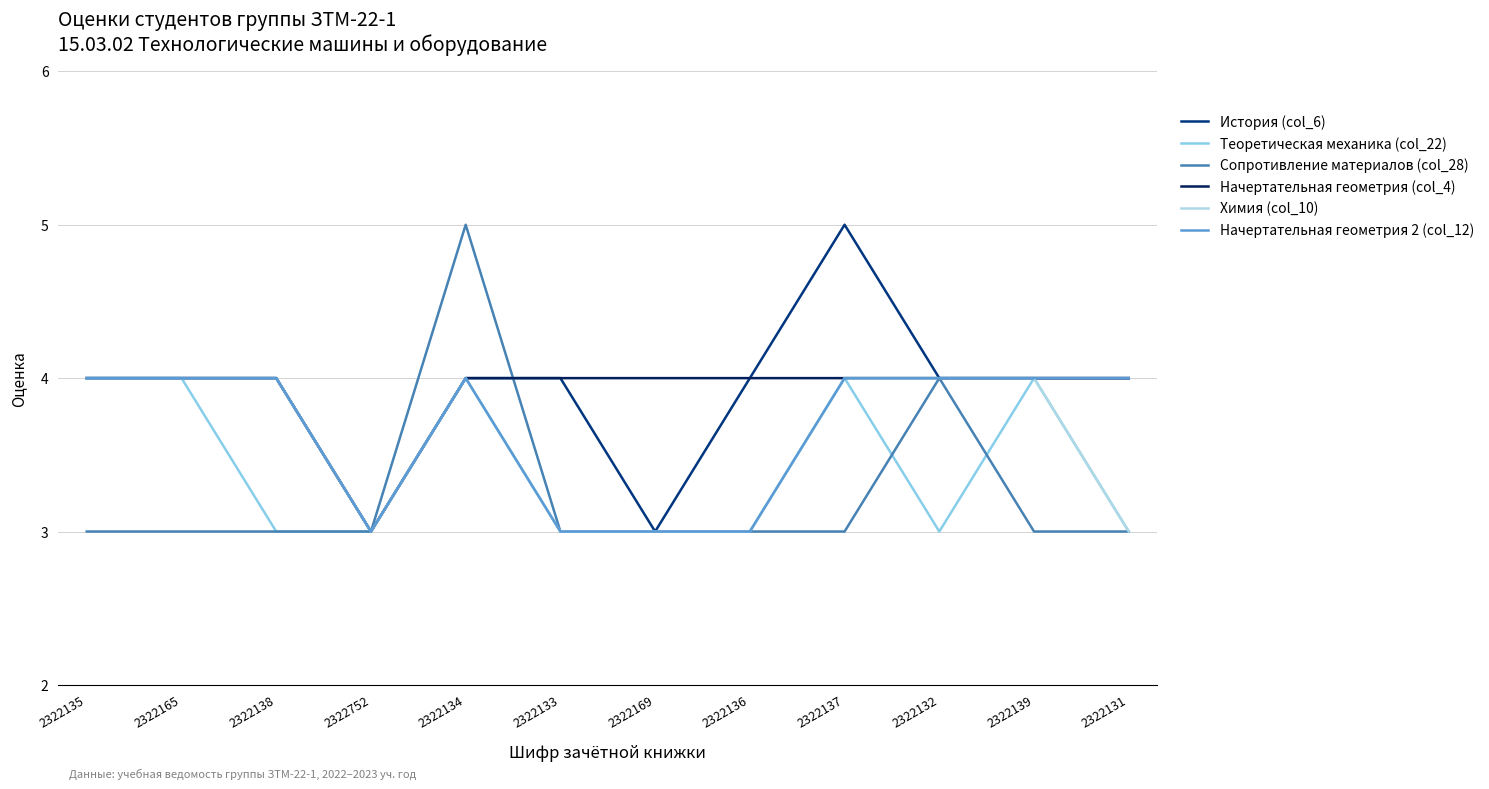

Between 2322137 and 2322132, which series saw the biggest shift?

История (col_6)